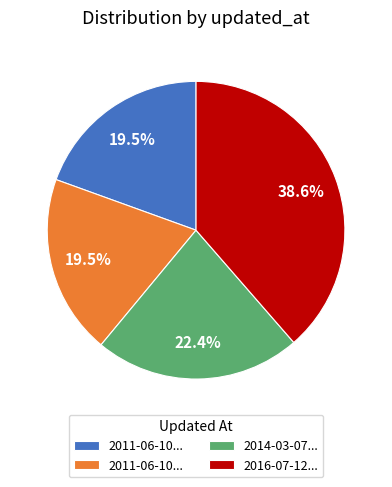

How many slices are in this pie chart?

4